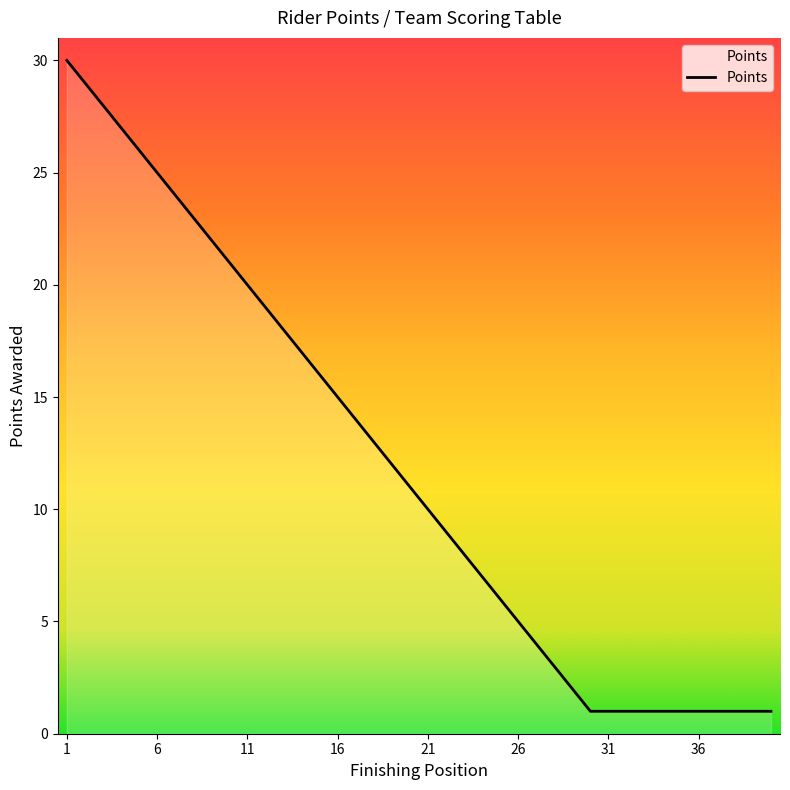

What is the difference between the maximum and minimum values?

29